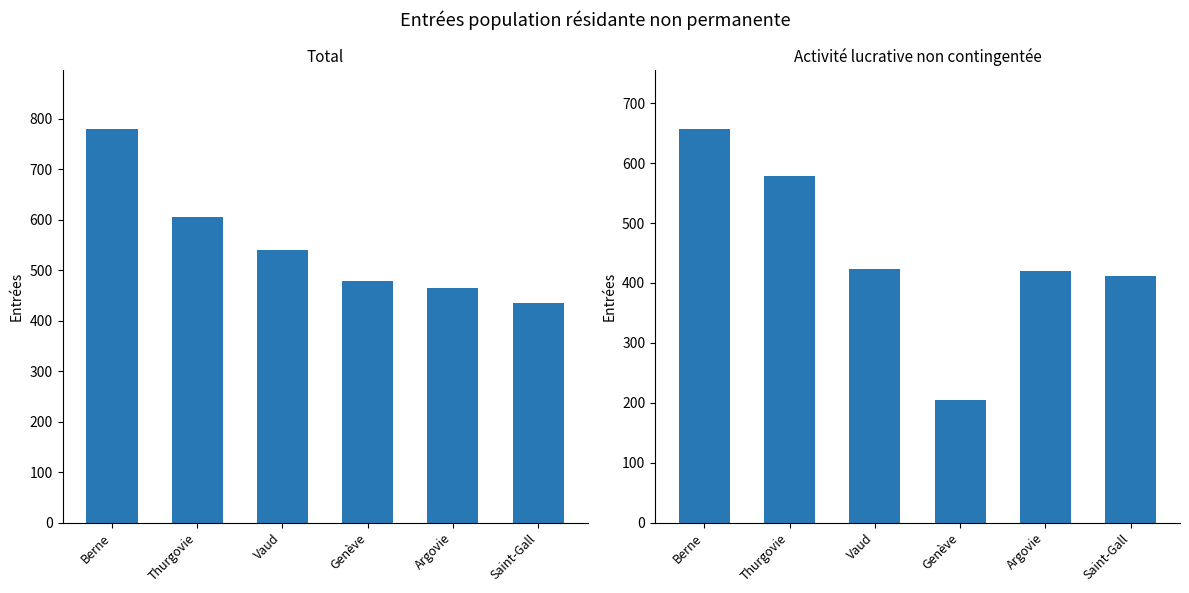

At which category does the chart reach its peak across all series?

Berne